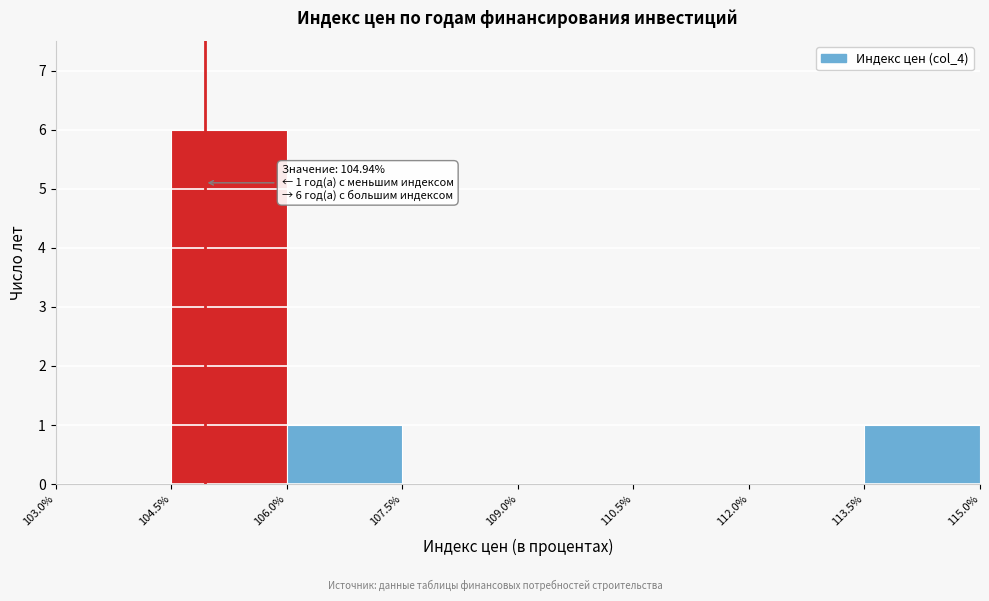

Over which range of the x-axis is the bar tallest?

104.5% to 106.0%